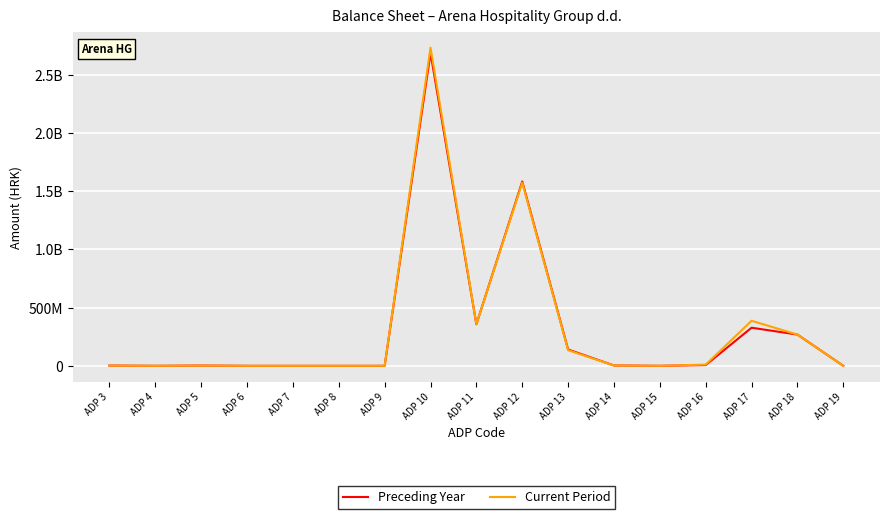

Is the value of Current Period at ADP 19 greater than the value of Preceding Year at ADP 5?

No